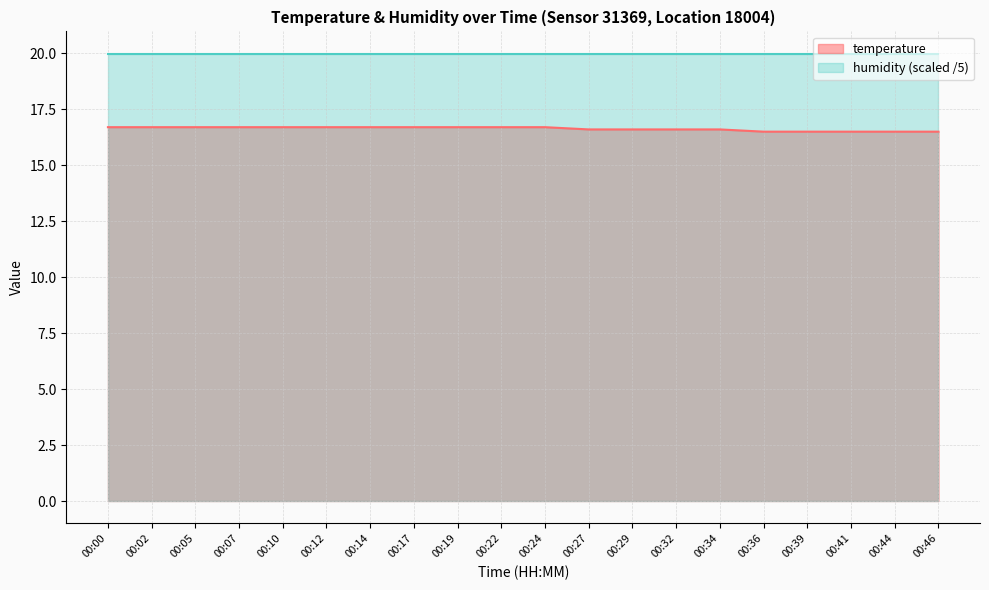

What is the sum of all values?

332.6